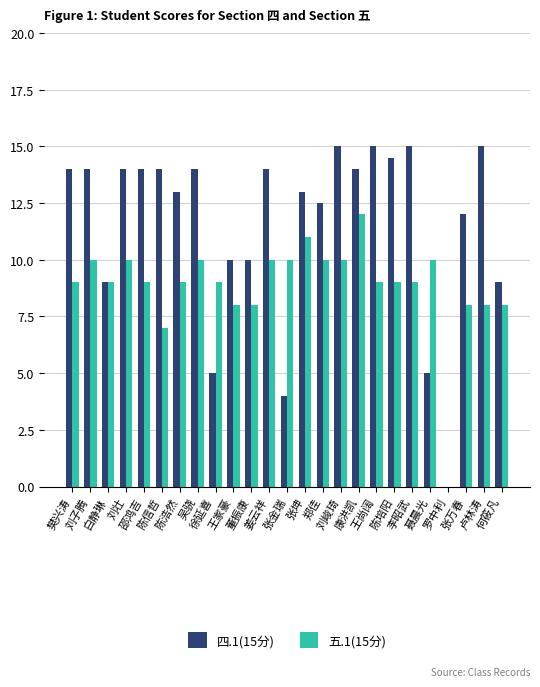

Which series has the largest total across all categories?

四.1(15分)